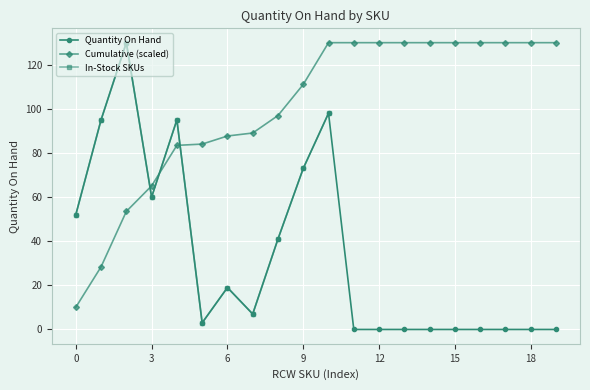

How many times do Quantity On Hand and Cumulative (scaled) cross each other?

3